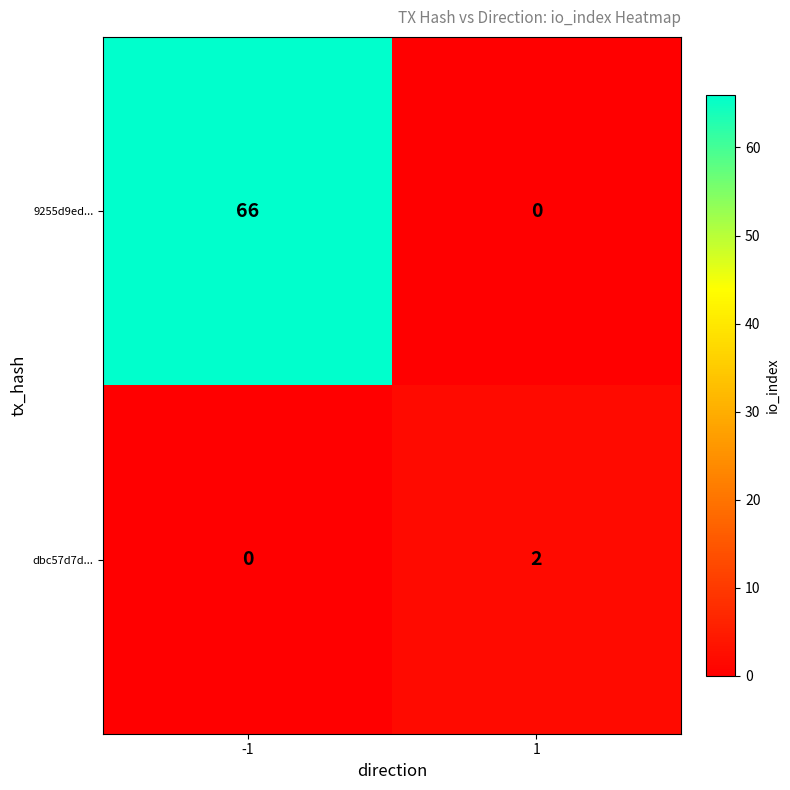

At -1, list the series in order from largest to smallest.

9255d9ed..., dbc57d7d...